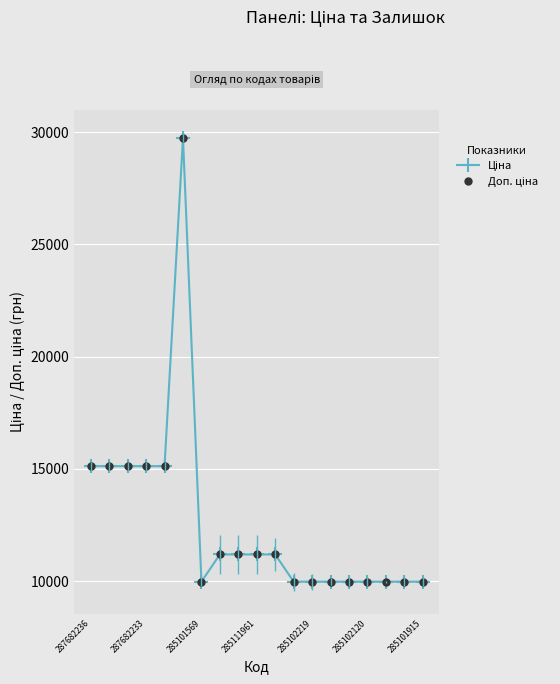

True or false: Ціна and Доп. ціна cross at least once.

False